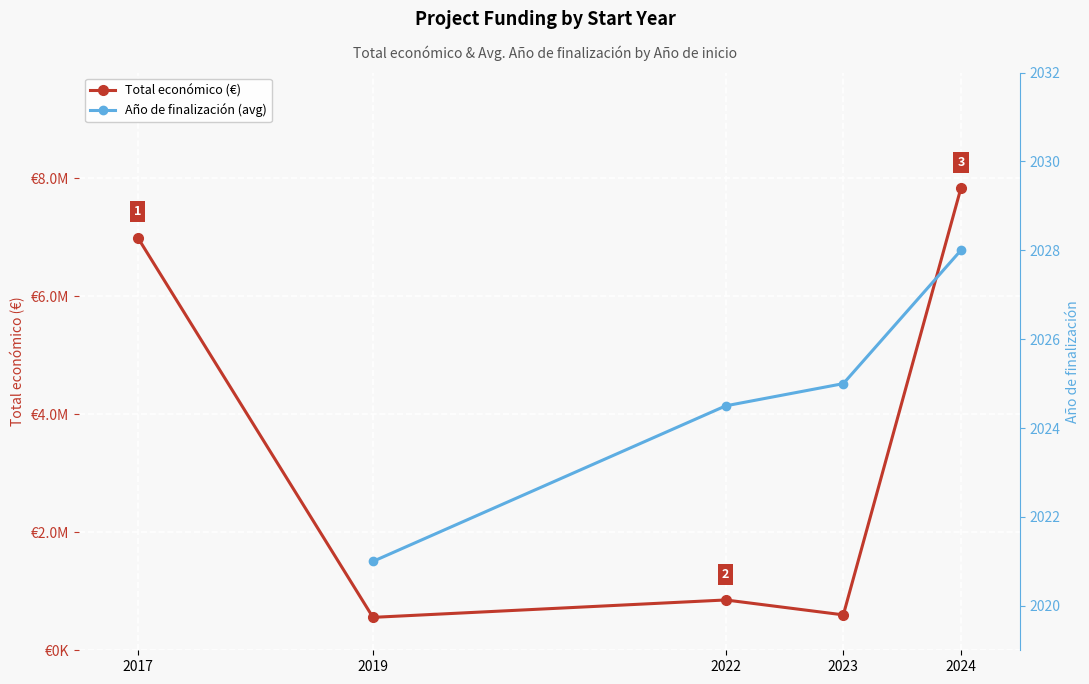

Does the chart display data point markers on the line(s)?

Yes